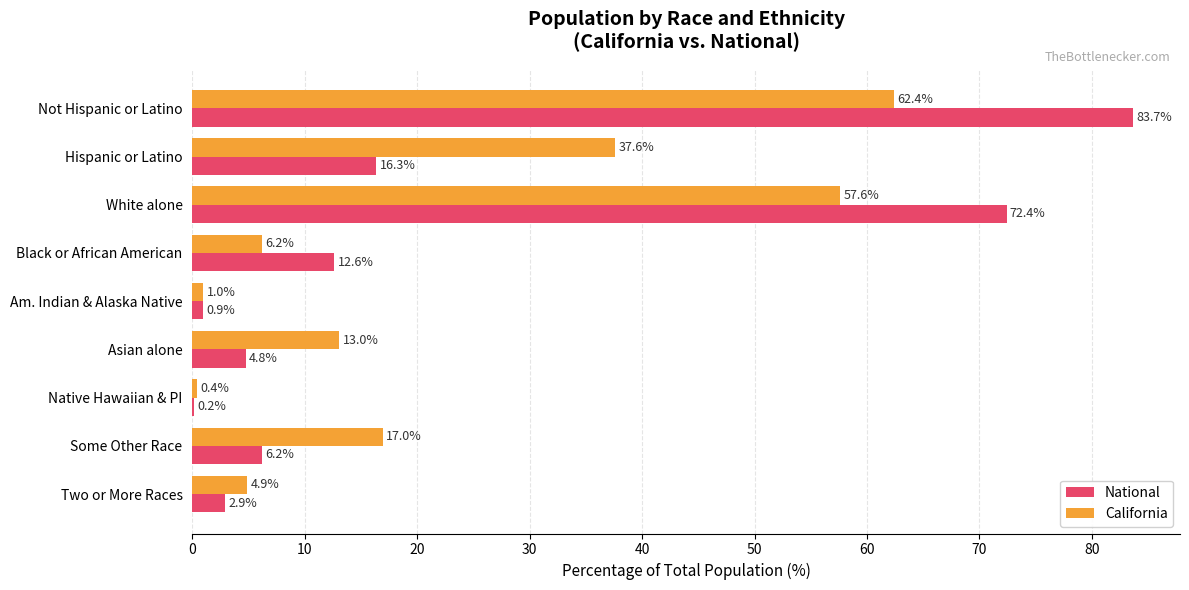

Between Not Hispanic or Latino and Two or More Races, which series saw the biggest shift?

National